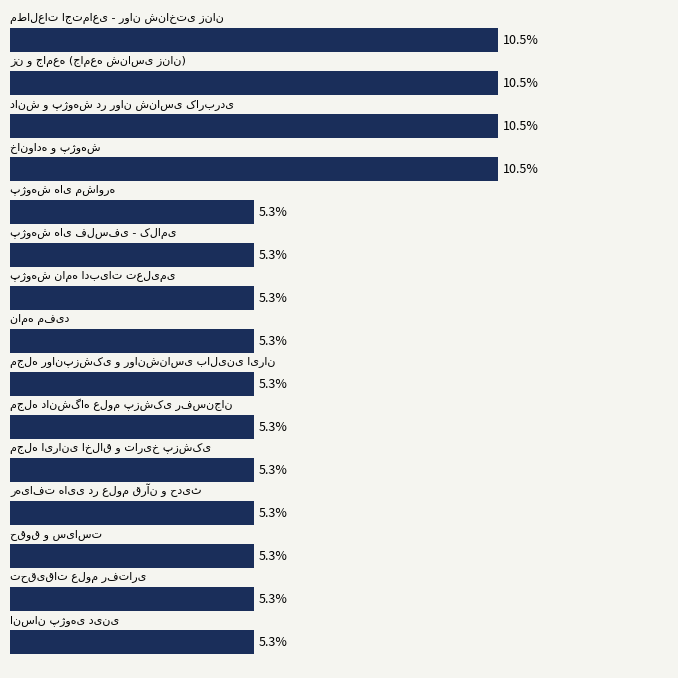

Does the chart contain any negative values?

No